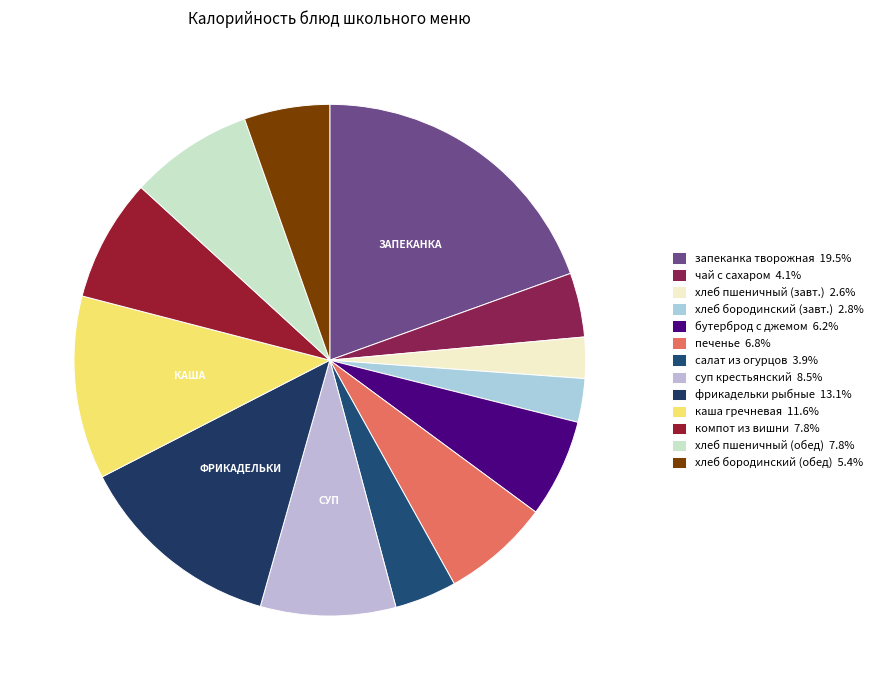

Rank the categories by value from lowest to highest.

хлеб пшеничный (завтрак), хлеб бородинский (завтрак), салат из огурцов свежих, чай с сахаром, хлеб бородинский (обед), бутерброд с джемом, печенье, компот из вишни, хлеб пшеничный (обед), суп крестьянский, каша гречневая, фрикадельки рыбные с маслом, запеканка творожная со сгущенкой